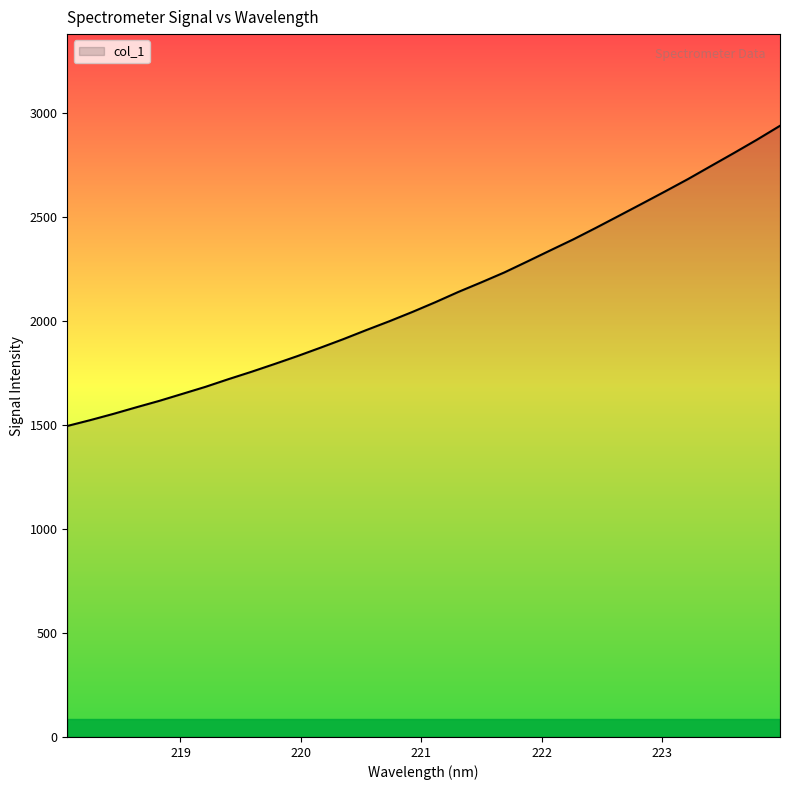

What is the difference between the maximum and minimum values?

1443.6